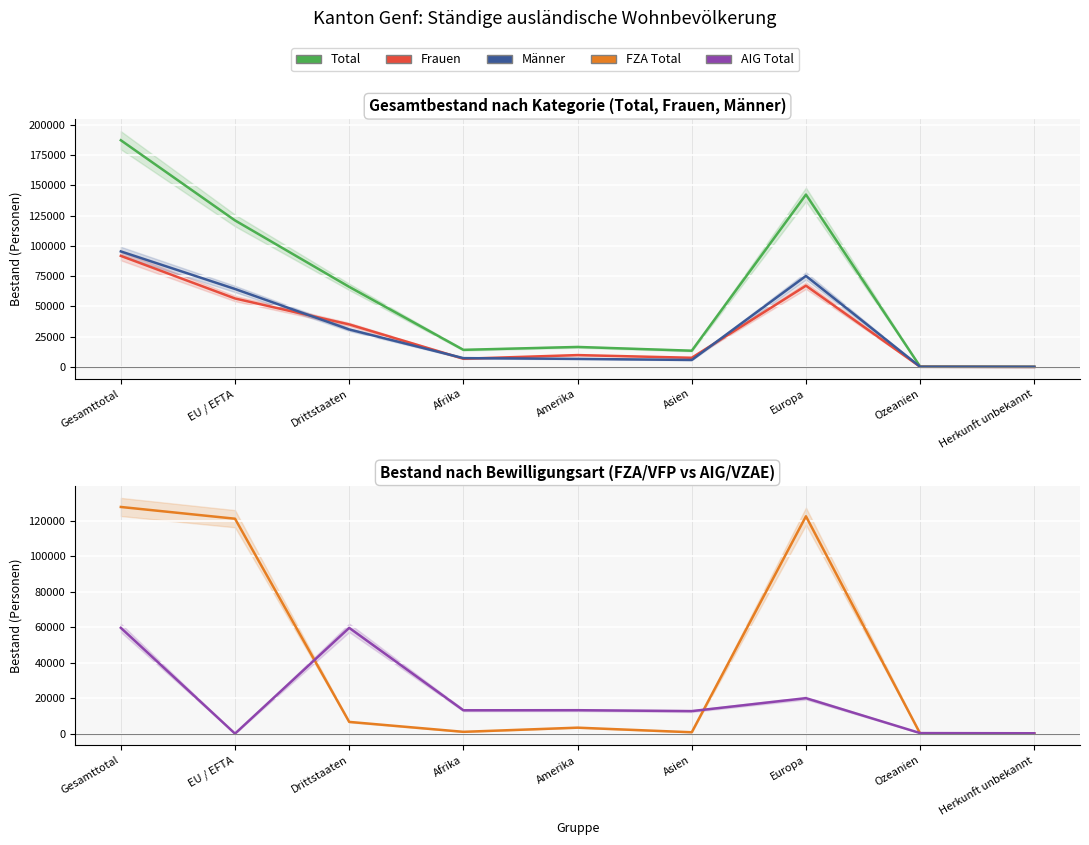

What is the spread (max minus min) of values at Gesamttotal?

127676